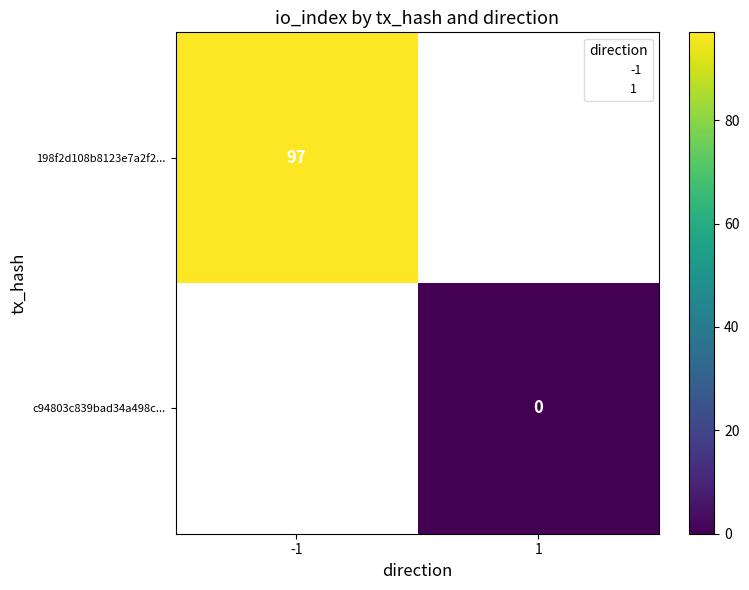

List the series in order of their peak value, highest first.

198f2d108b8123e7a2f2..., c94803c839bad34a498c...